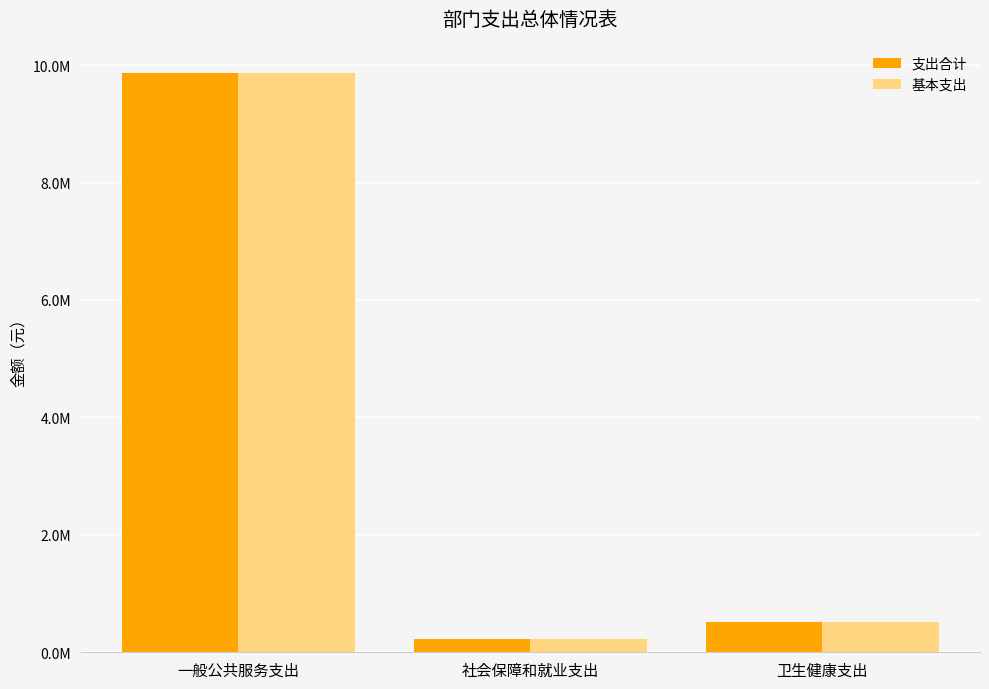

What are all the series names shown in the legend?

支出合计, 基本支出